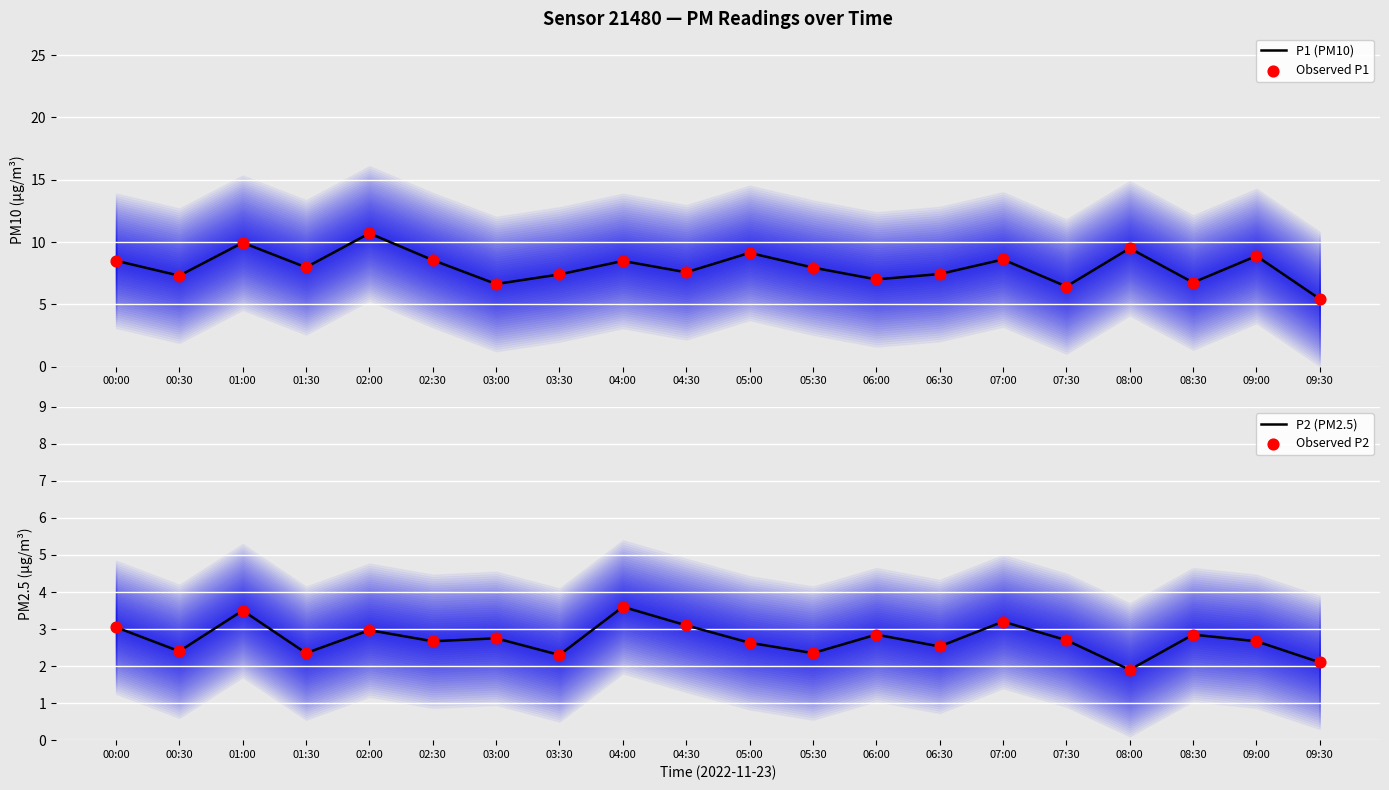

Which series contains the highest Y value?

P1 (PM10)